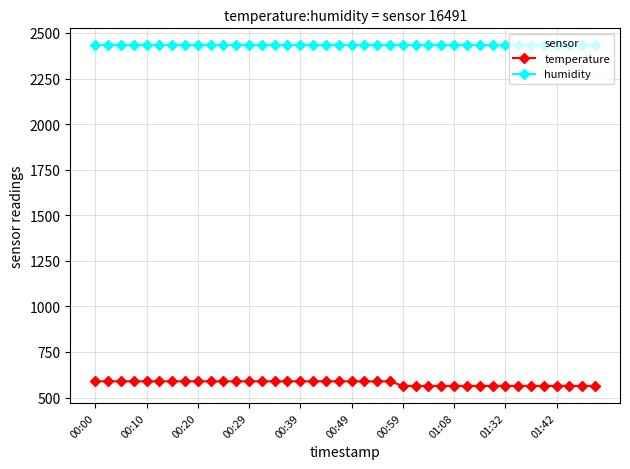

What is the smallest value displayed?

563.9